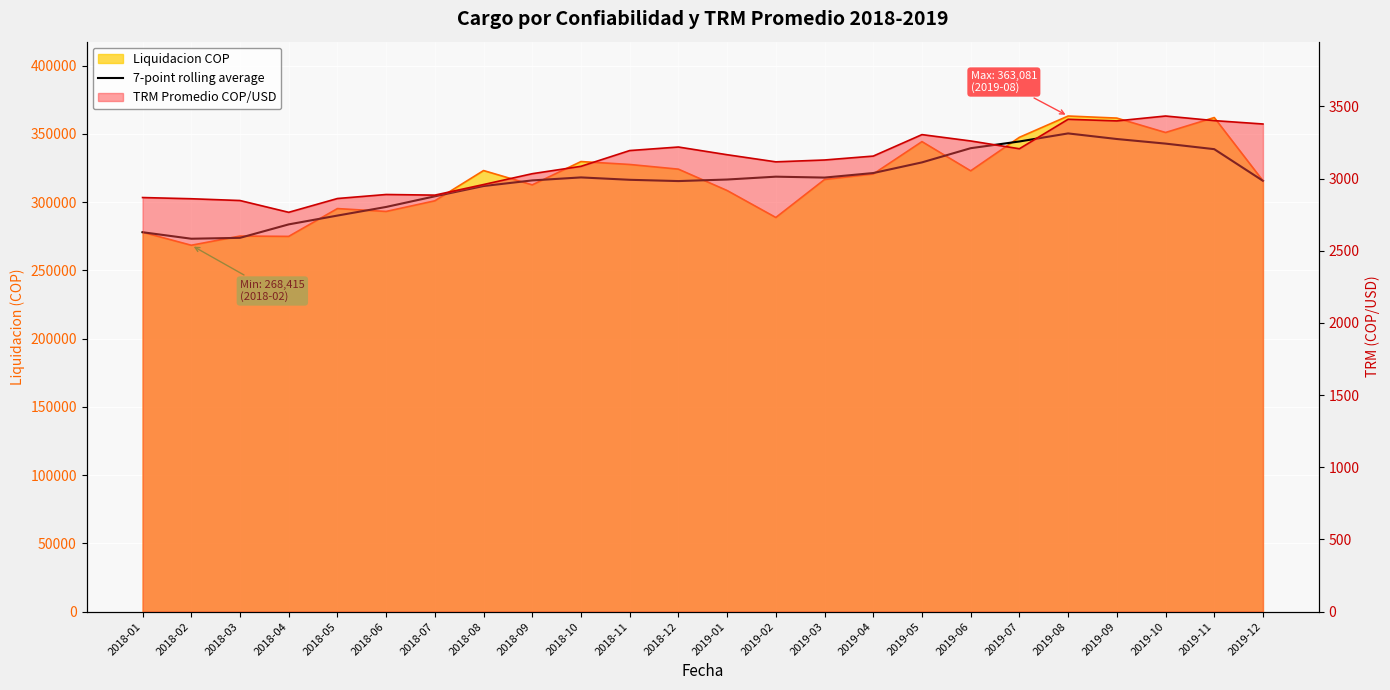

Which category has the lowest value across all series?

2018-02